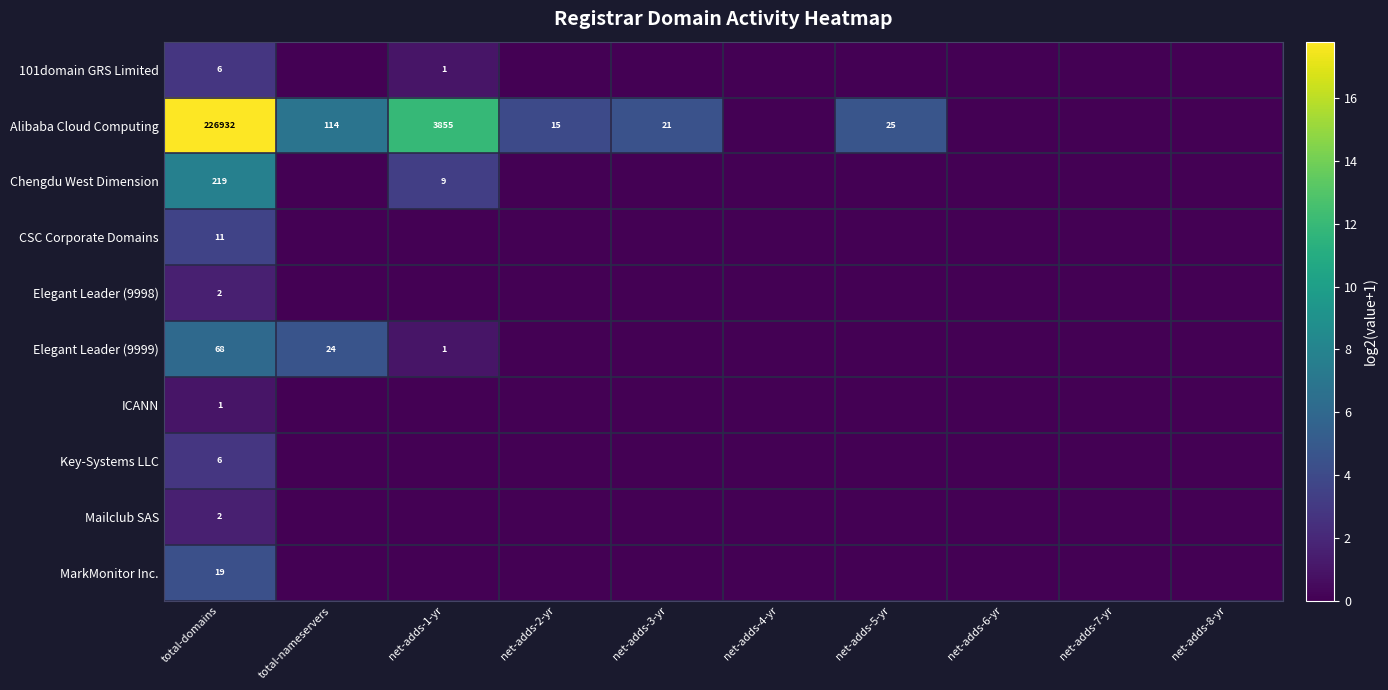

True or false: MarkMonitor Inc. has a value of 0.0 at net-adds-6-yr.

True